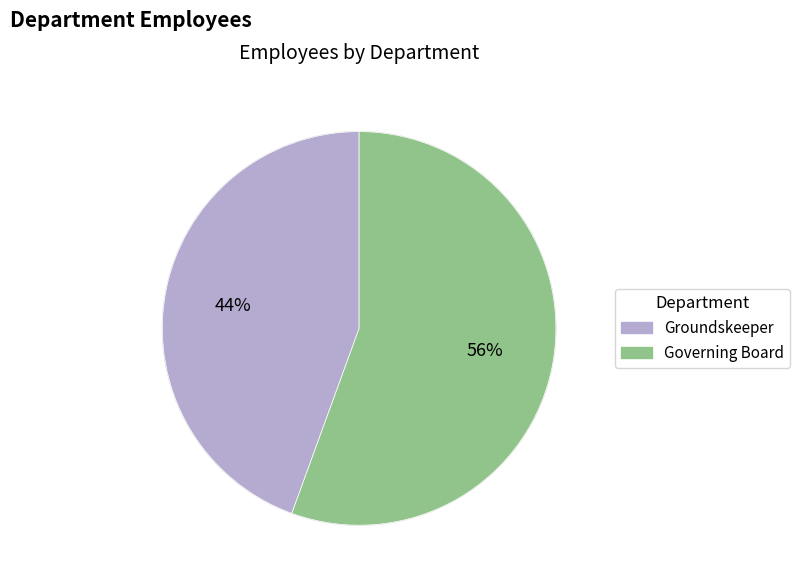

What percentage is the Governing Board slice, to the nearest percent?

56%